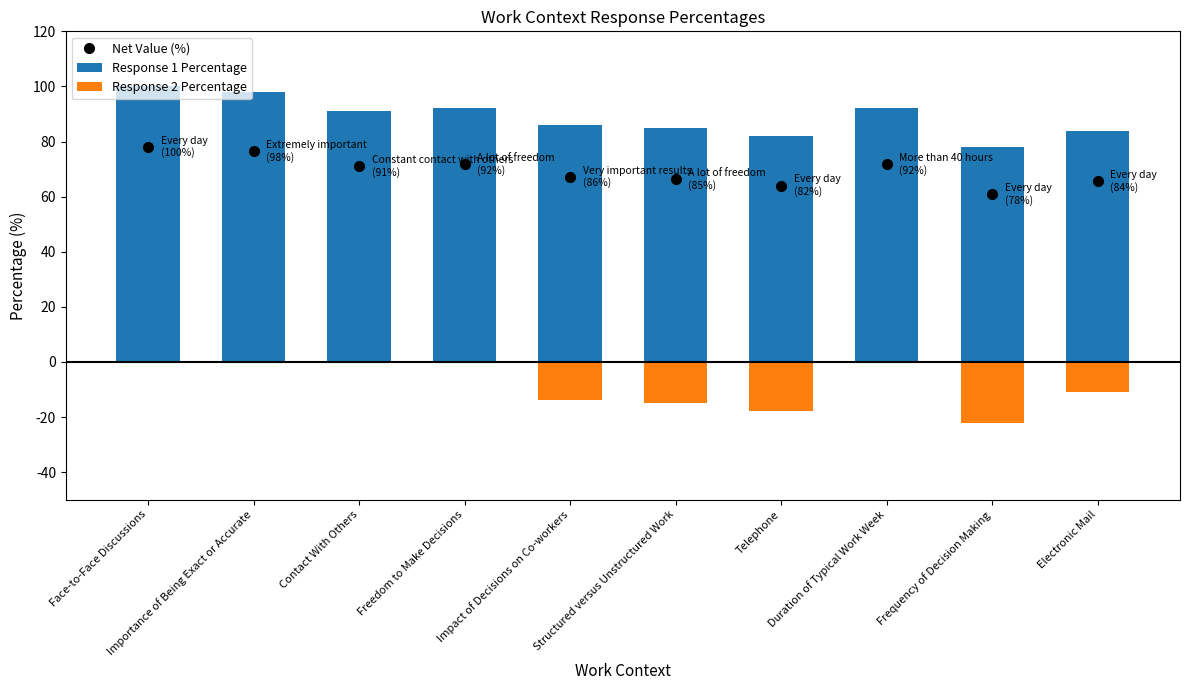

At Face-to-Face Discussions, list the series in order from largest to smallest.

Response 1 Percentage, Response 2 Percentage